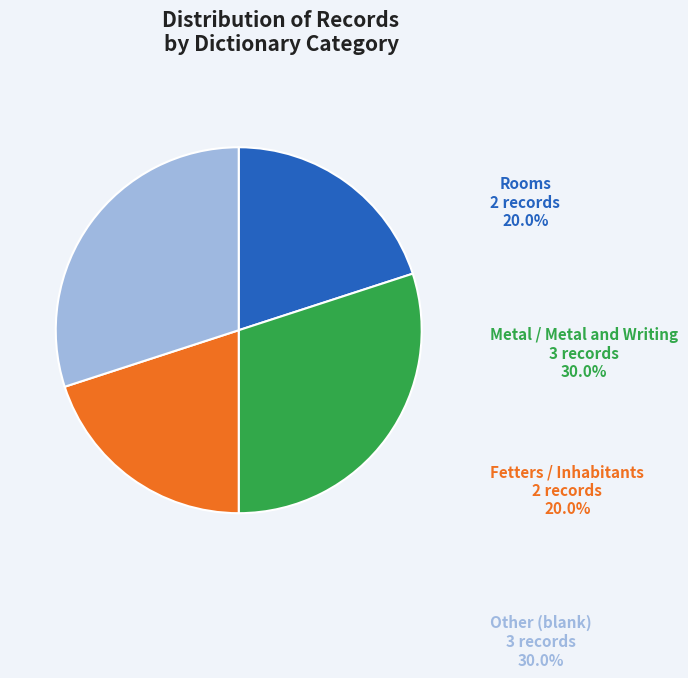

Does Metal / Metal and Writing represent more than half of the total?

No